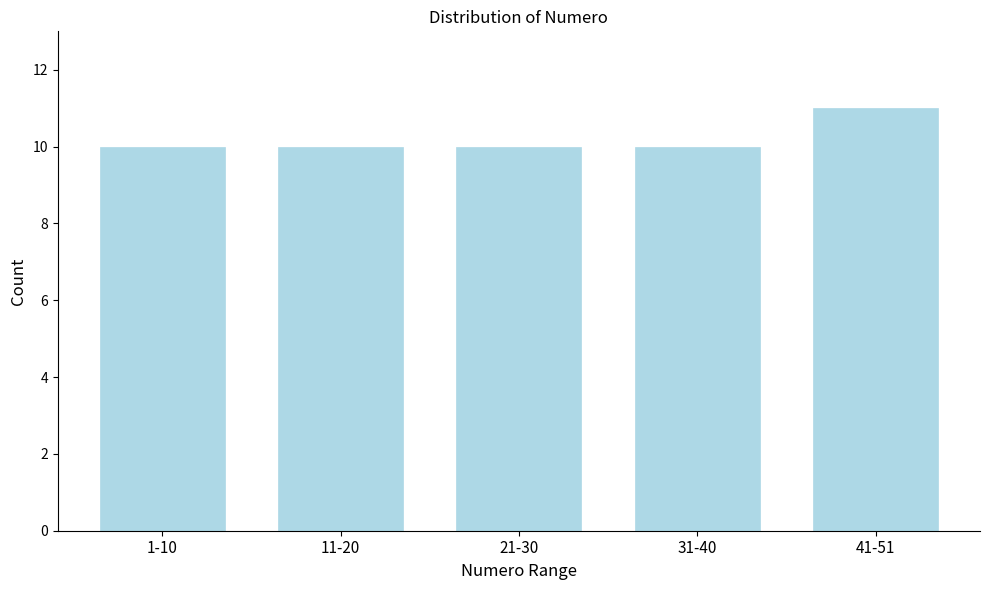

Reading right to left, extract all data points from this chart.

11	10	10	10	10